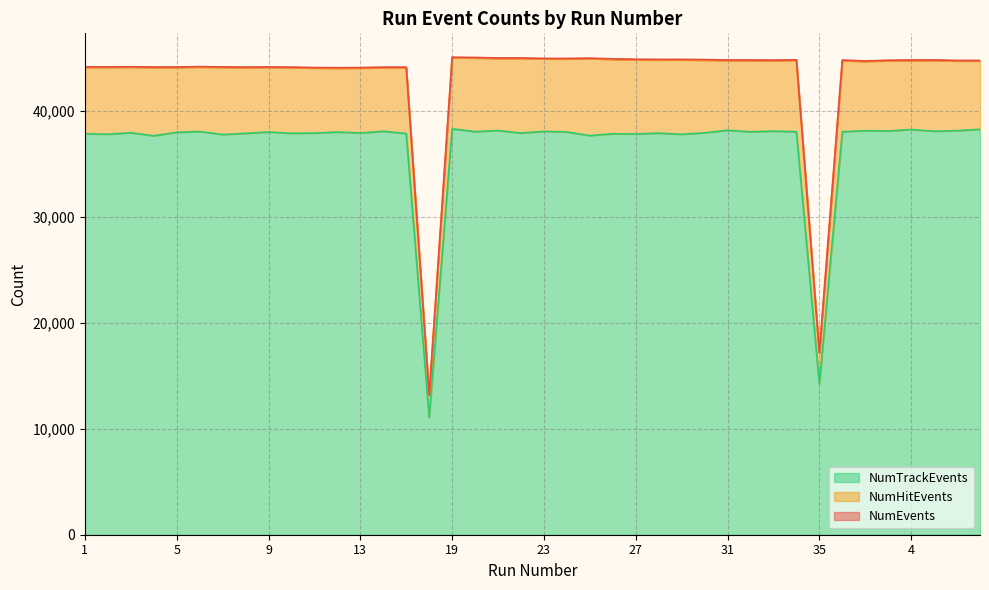

Where does the NumHitEvents series first go above 44744?

19